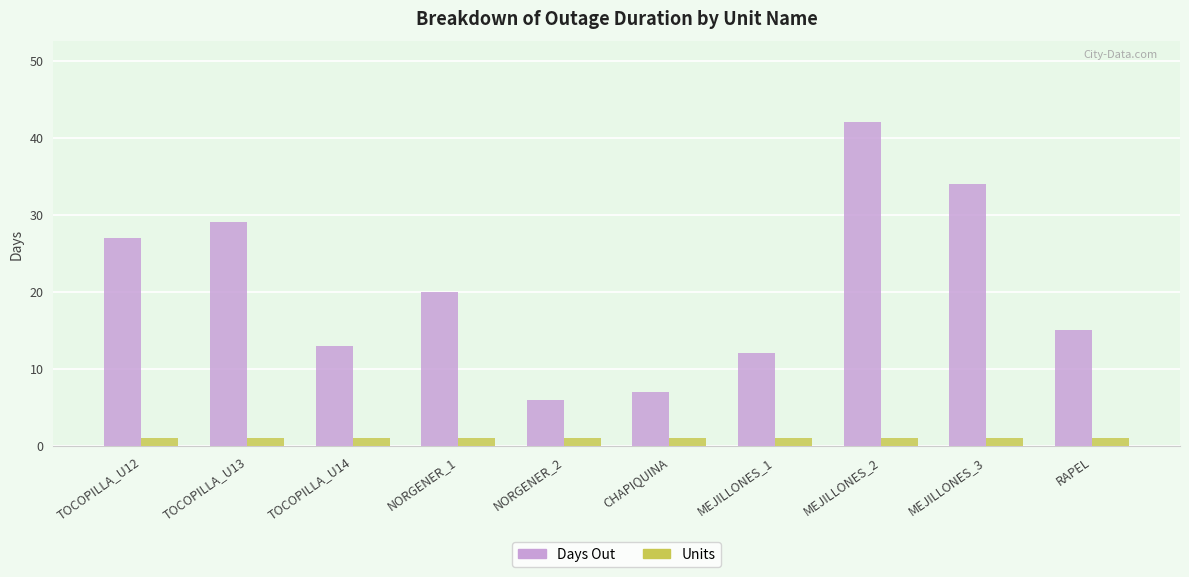

Which series changed the most between TOCOPILLA_U12 and CHAPIQUINA?

Days Out